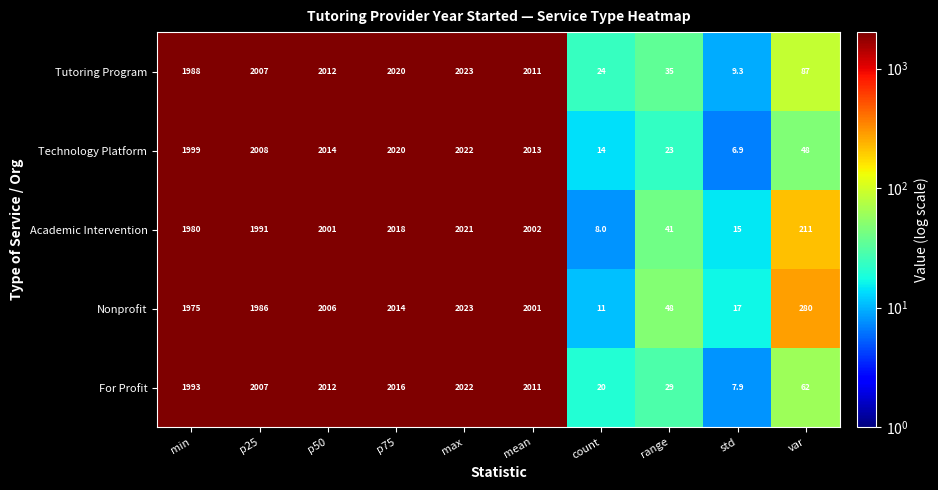

Which series has the widest spread of values?

Technology Platform